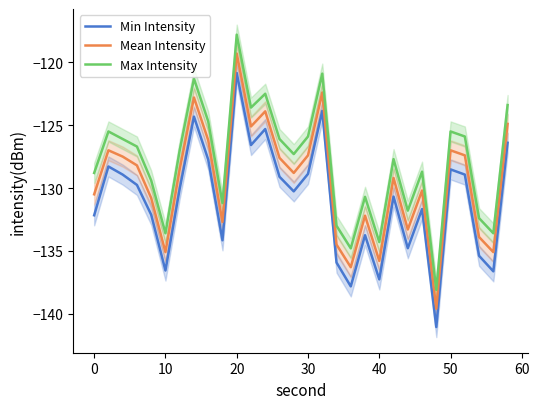

True or false: Mean Intensity and Min Intensity cross at least once.

False